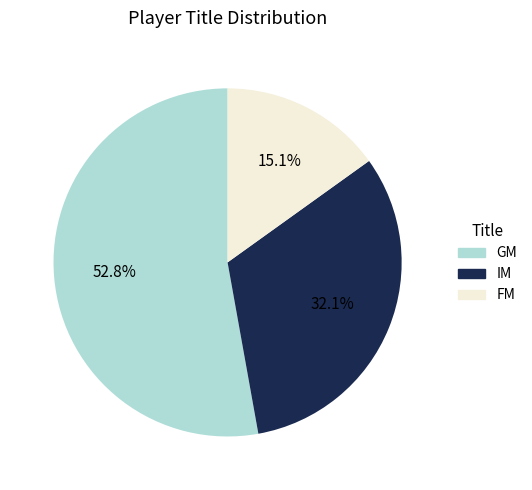

What percentage is the FM slice, to the nearest percent?

15%